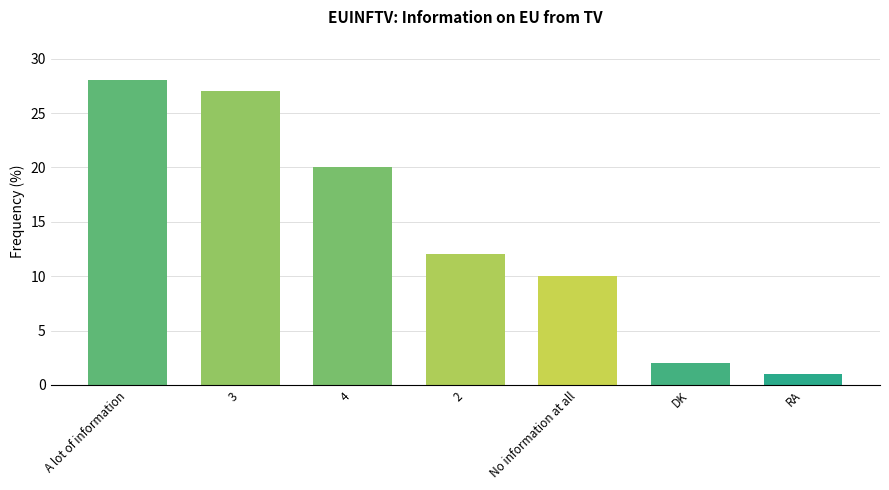

What is the ratio of the value at A lot of information to the value at DK?

14.0